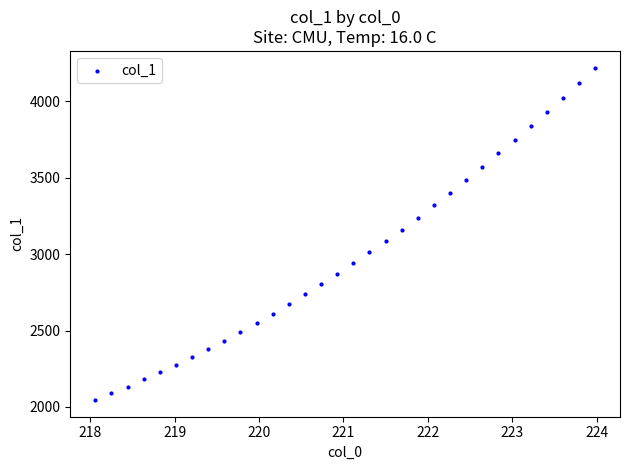

What is the range of Y values (max minus min)?

2177.2